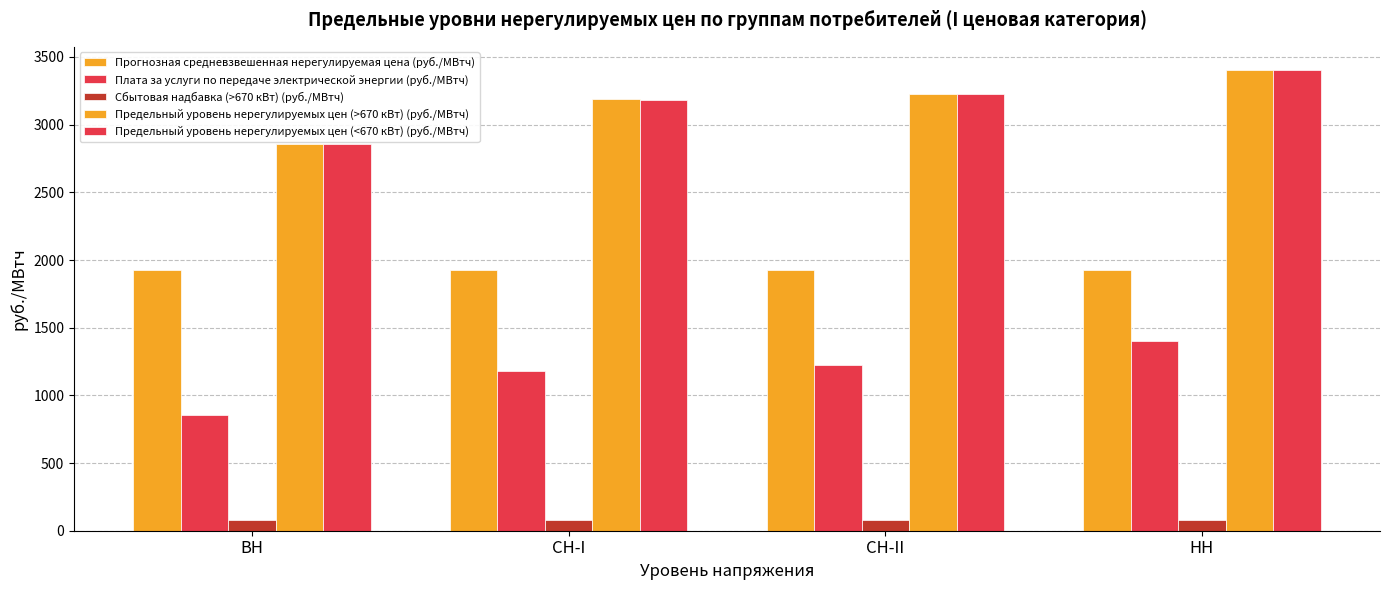

What is the value of the Сбытовая надбавка (>670 кВт) (руб./МВтч) bar at the 3rd from the left?

76.7